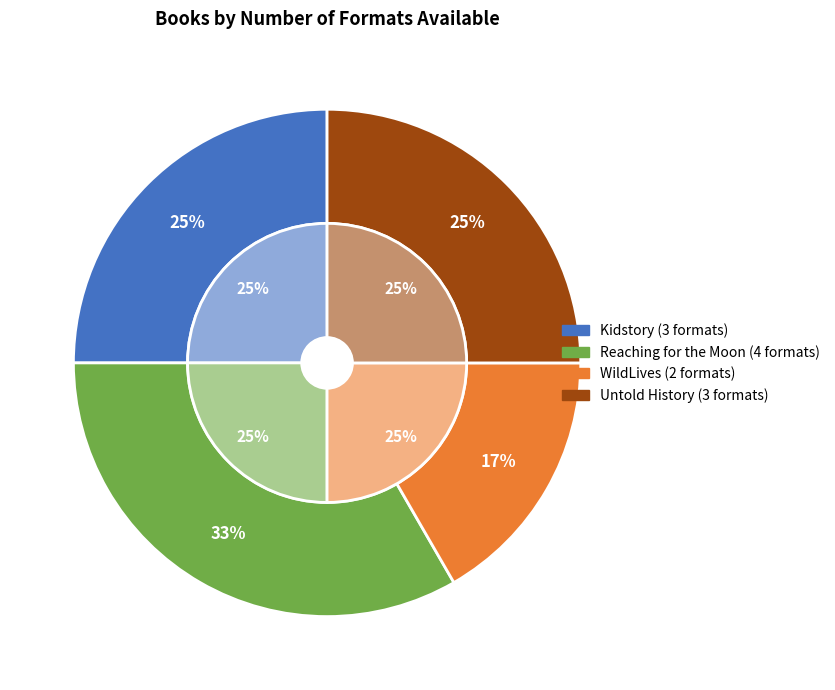

Is there a majority slice in this chart?

No